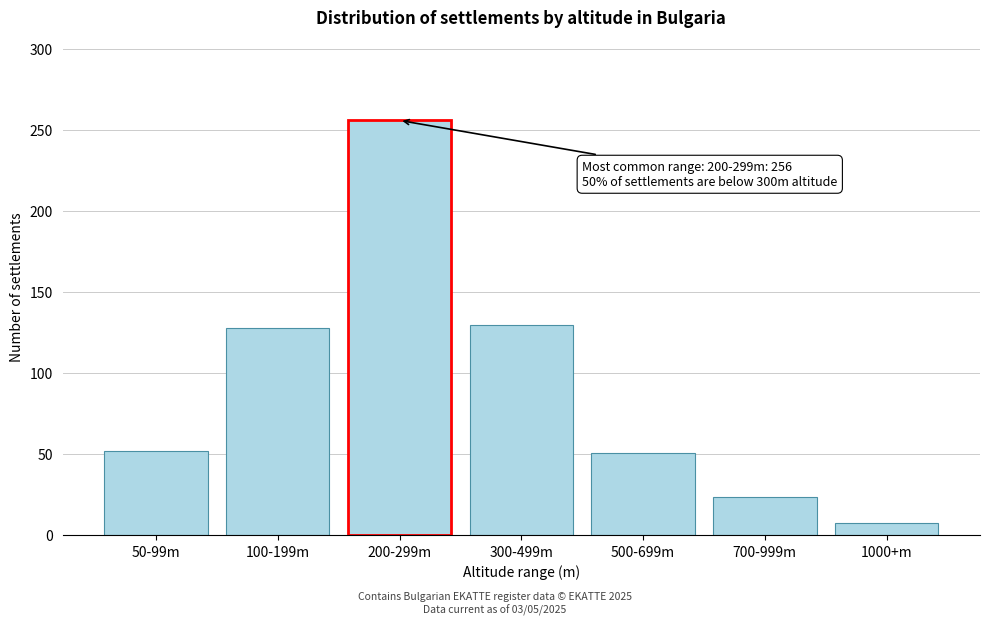

What value does the data have at 700-999m?

24